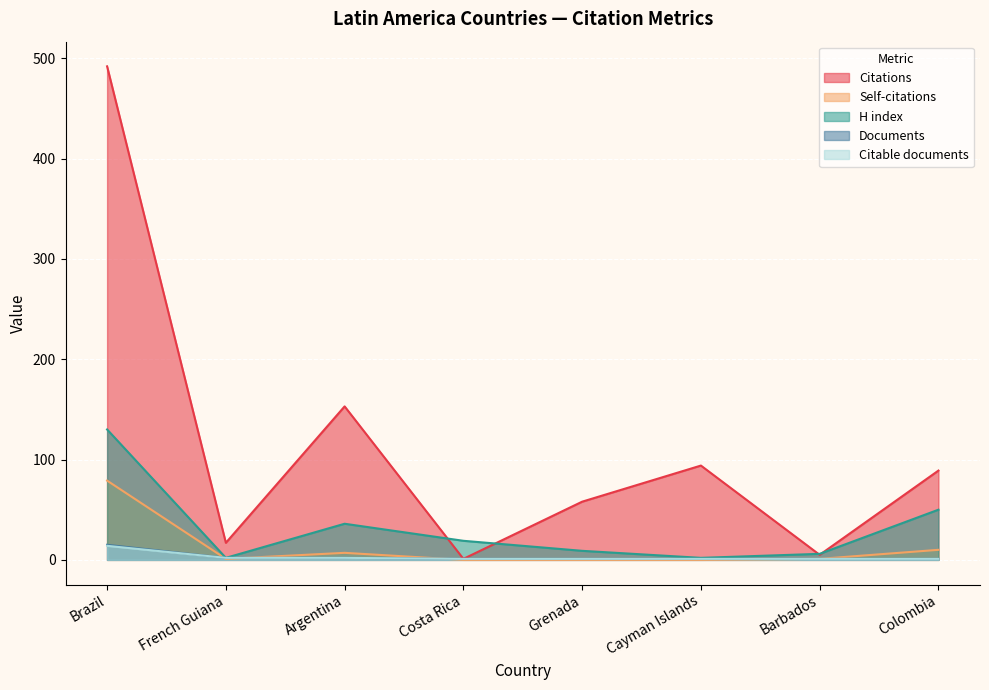

Rank the series by their maximum value, from lowest to highest.

Citable documents, Documents, Self-citations, H index, Citations